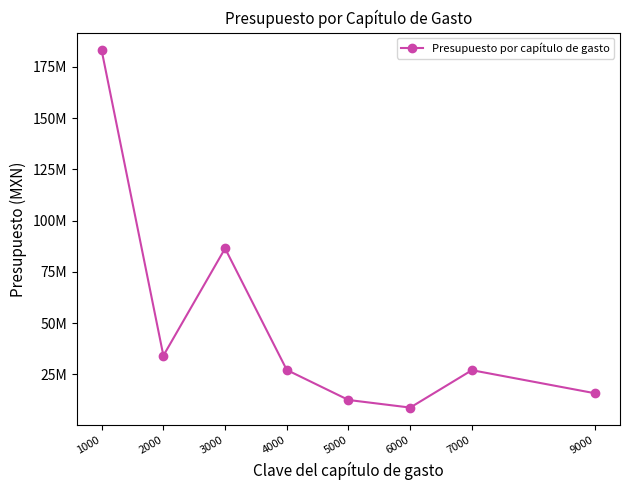

Does the chart have visible grid lines?

No